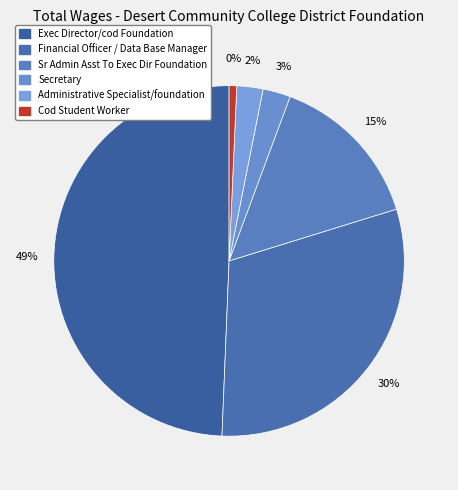

Rank the categories by value from highest to lowest.

Exec Director/cod Foundation, Financial Officer / Data Base Manager, Sr Admin Asst To Exec Dir Foundation, Secretary, Administrative Specialist/foundation, Cod Student Worker